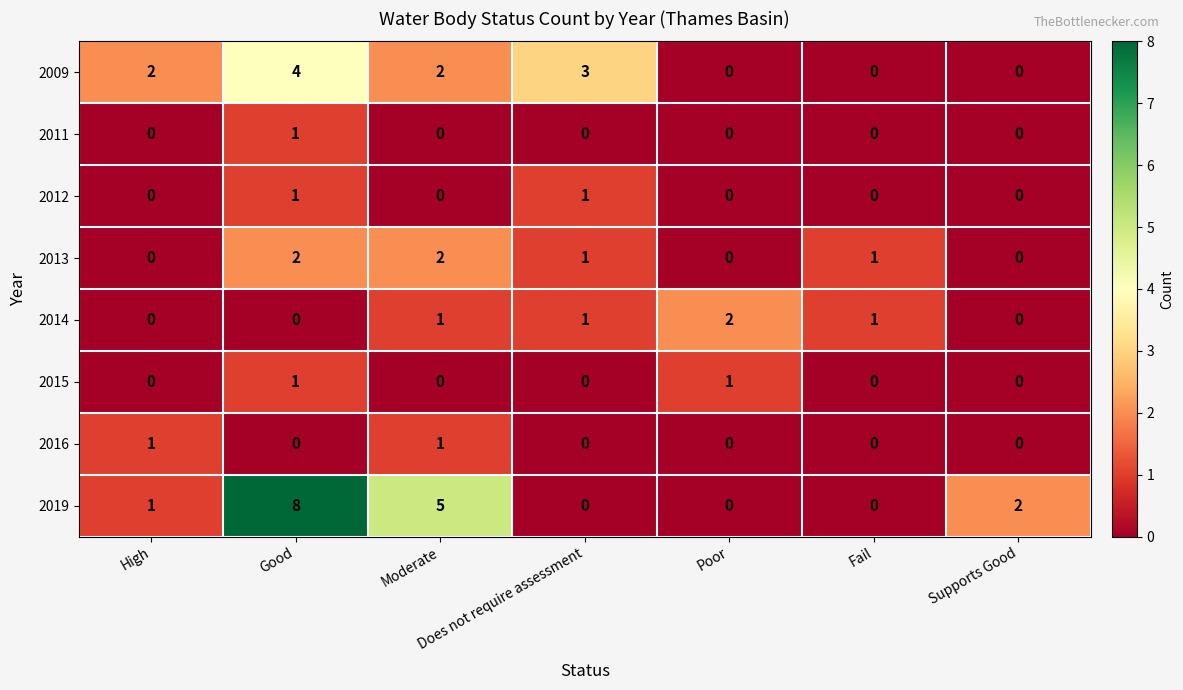

What is the total value across all series at Fail?

2